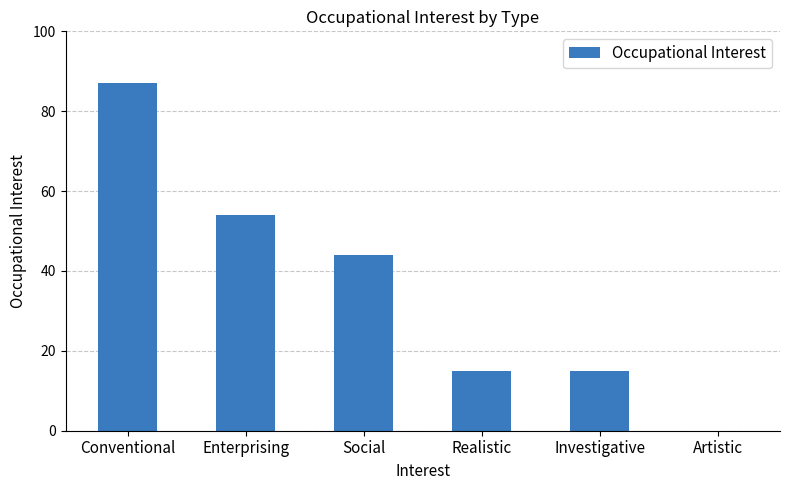

Approximately how many times larger is the value at Conventional compared to Social?

2.0